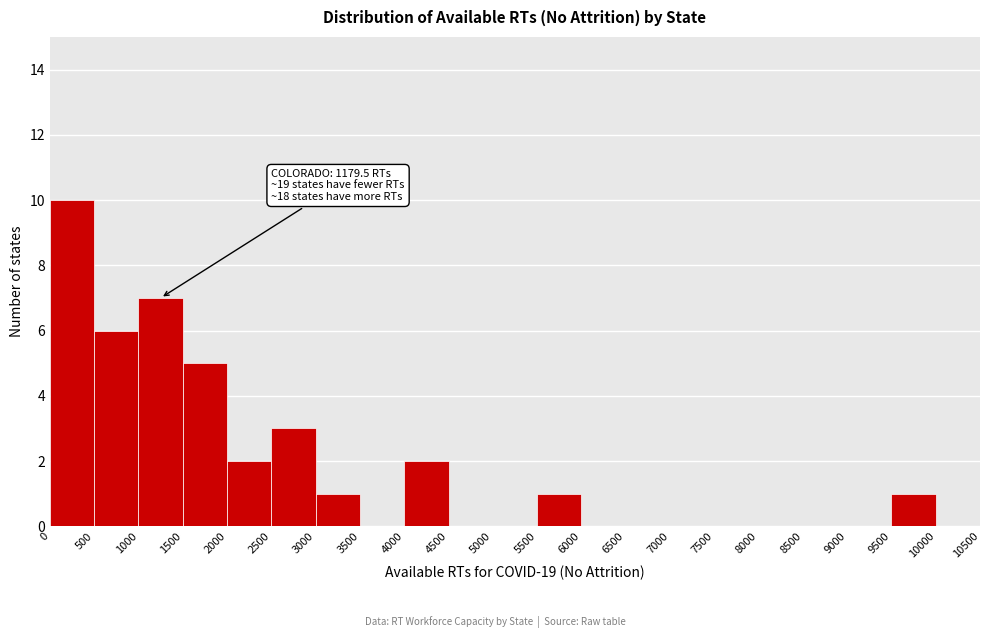

Over which range of the x-axis is the bar tallest?

0 to 500